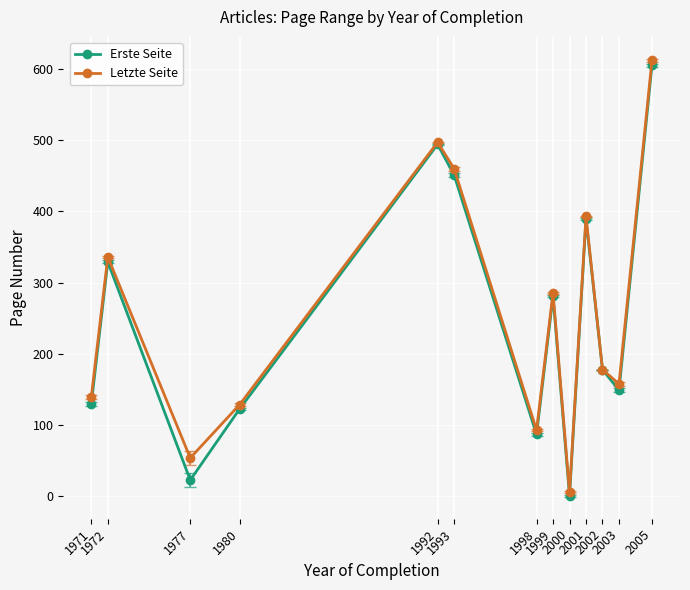

At which label does Letzte Seite reach its peak?

2005